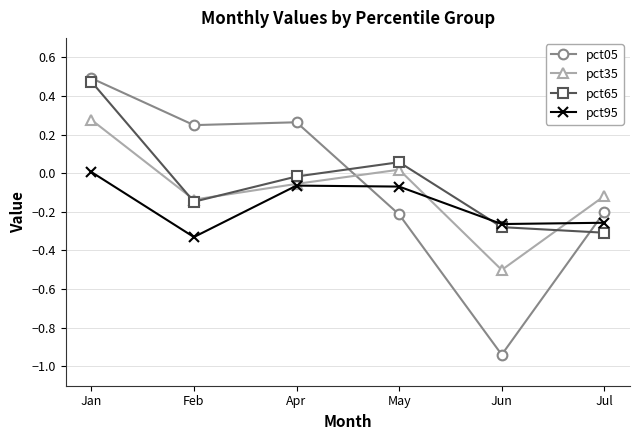

How many intersections are there between pct95 and pct05?

2